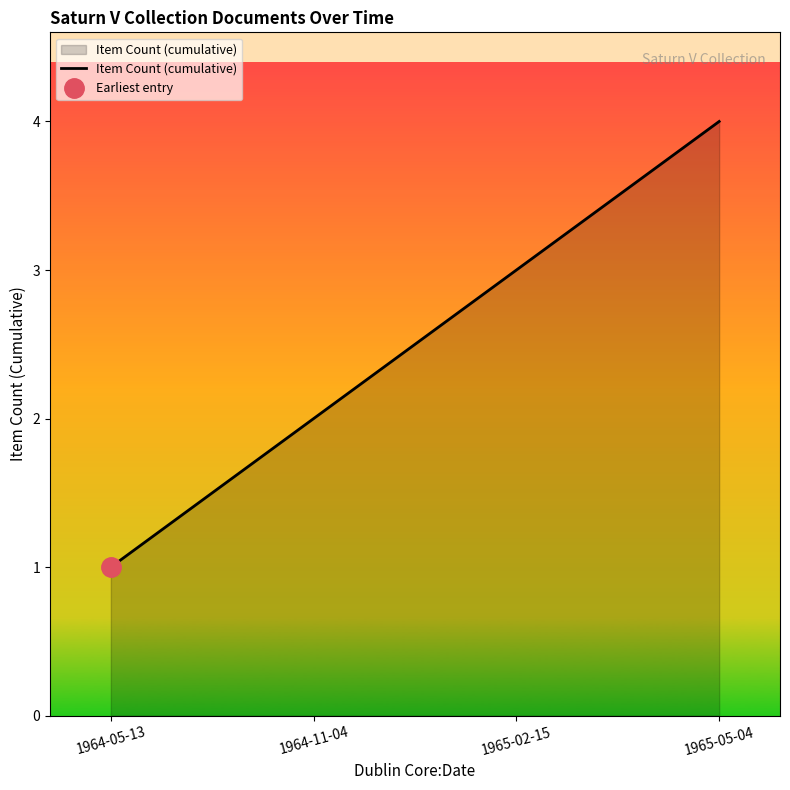

List the labels in order of value, largest first.

1965-05-04, 1965-02-15, 1964-11-04, 1964-05-13